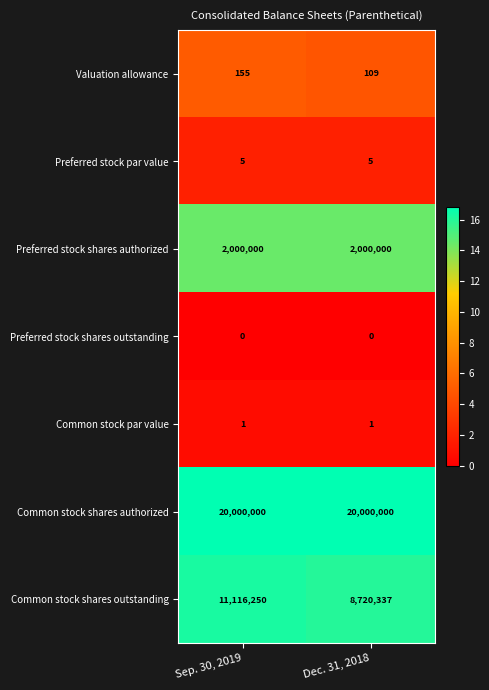

Which series has the largest total across all categories?

Common stock shares authorized